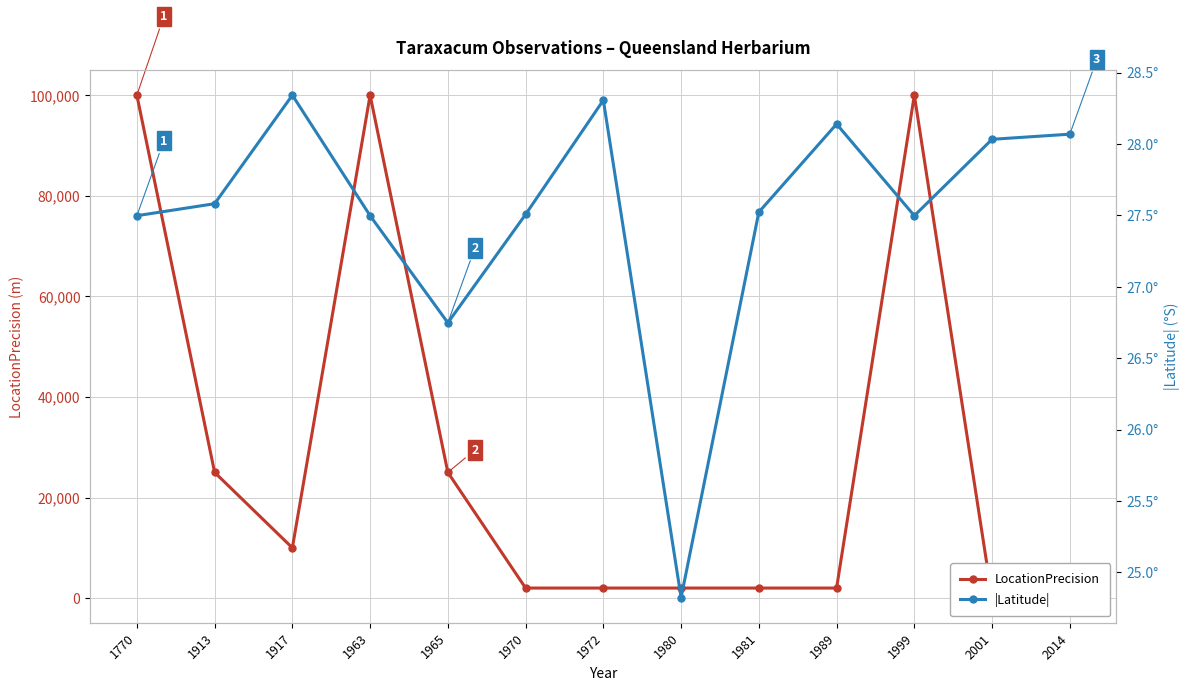

How many data points in LocationPrecision are above 2000?

6